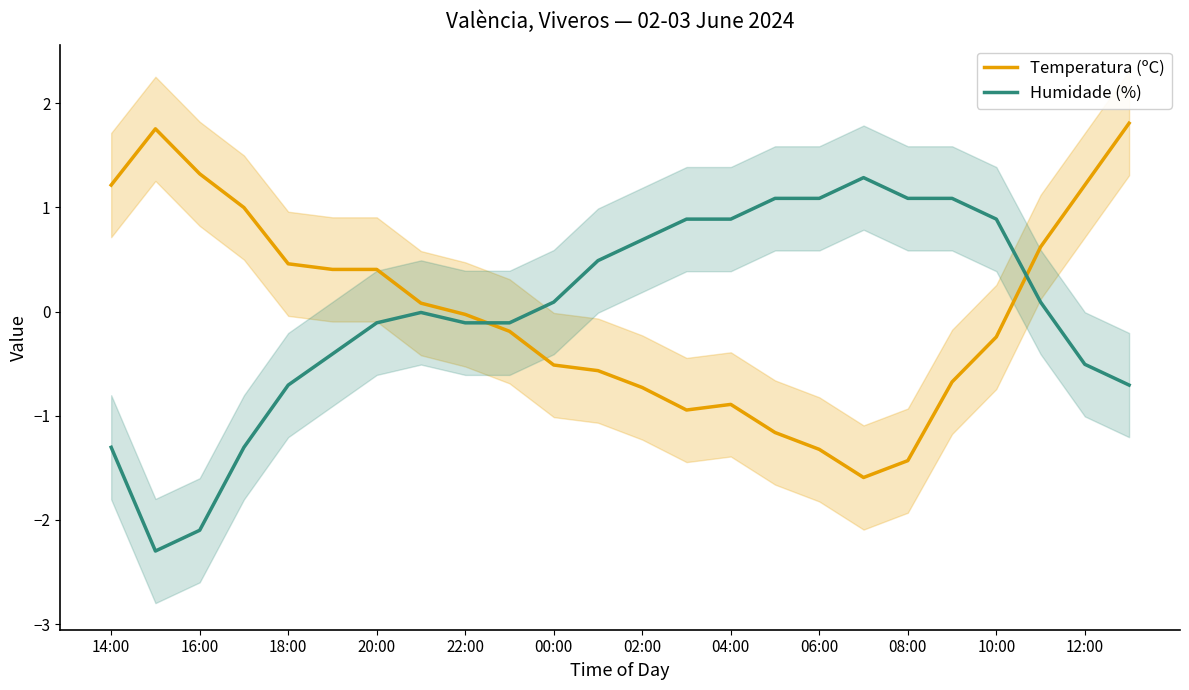

True or false: Temperatura (ºC) has a value of 0.4 at 20:00.

True